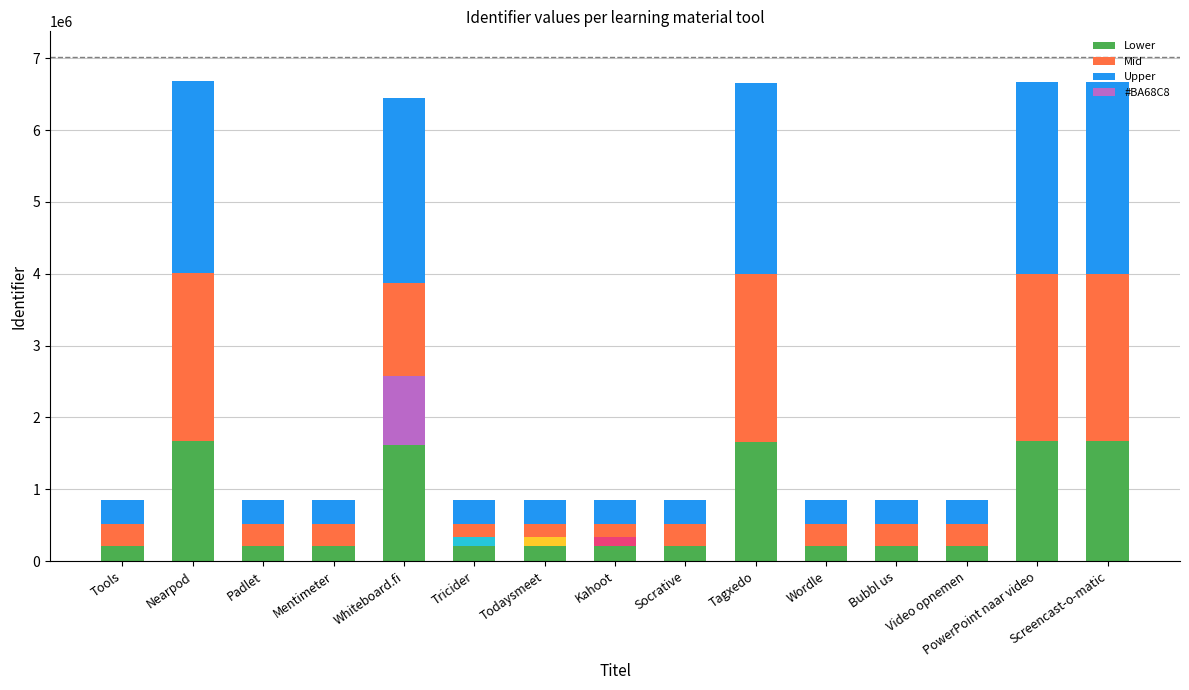

How many series are shown in this chart?

3